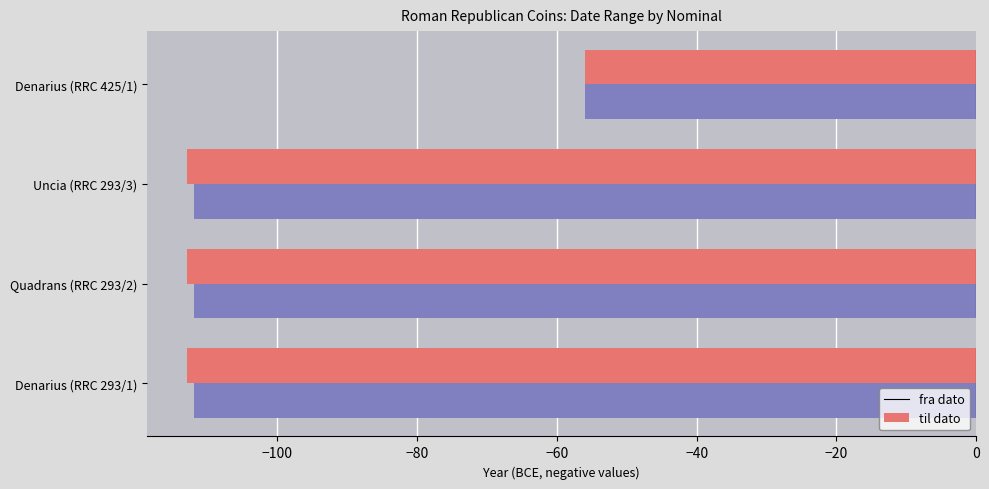

What is the difference between the maximum and minimum values in the til dato series?

56